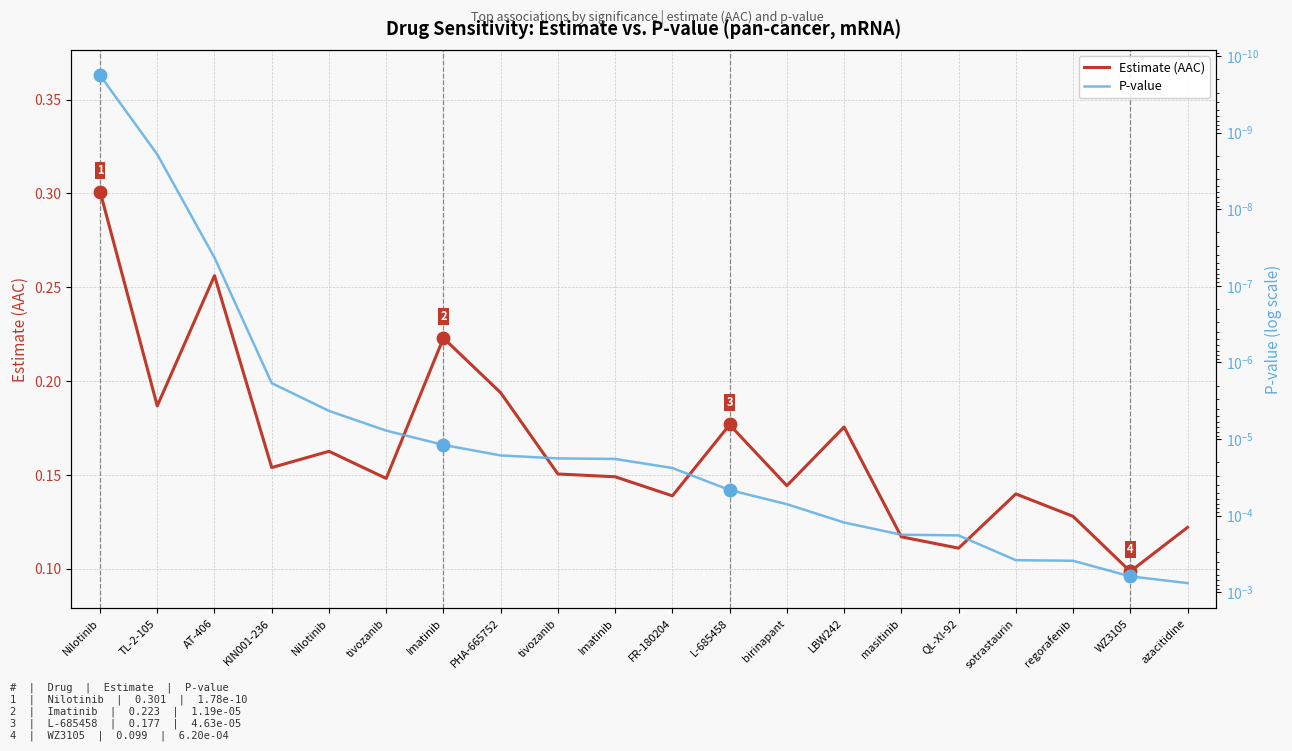

Which series has the largest range (max minus min)?

Estimate (AAC)